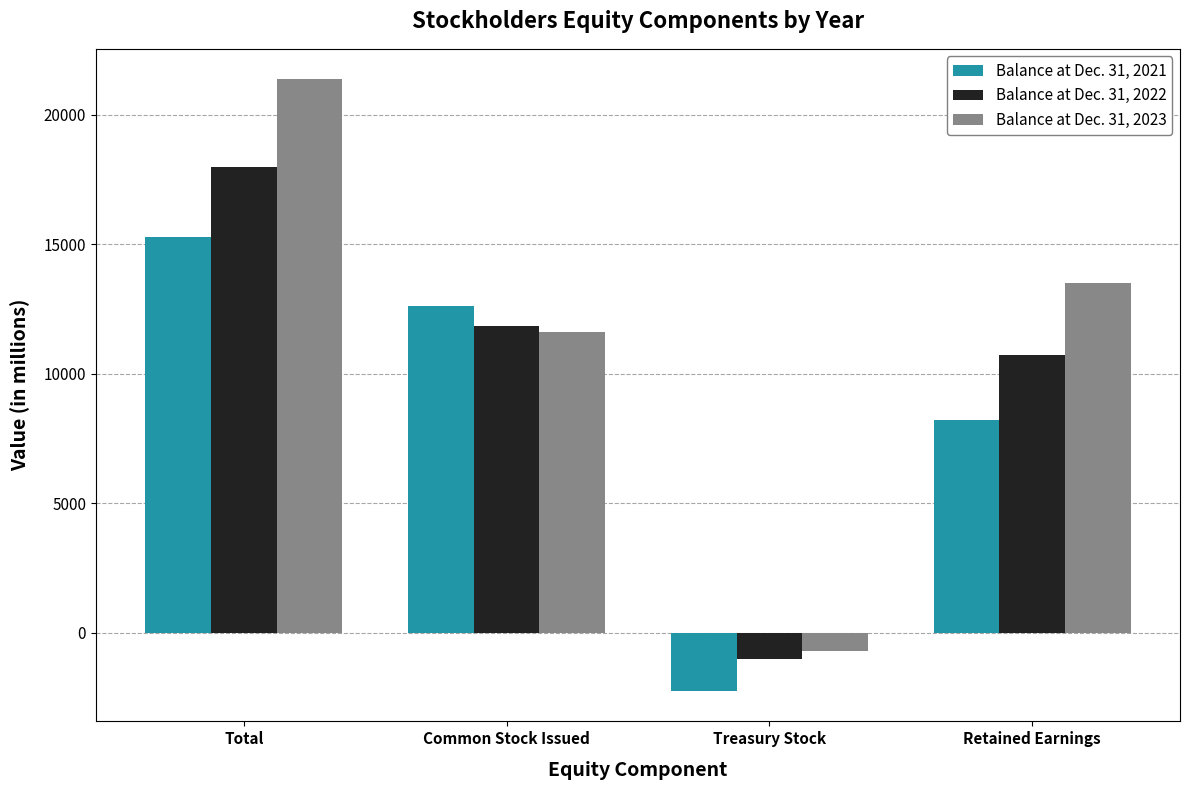

Reading right to left, list all the values displayed in this chart.

Balance at Dec. 31, 2021: Retained Earnings=8199	Treasury Stock=-2233	Common Stock Issued=12608	Total=15286
Balance at Dec. 31, 2022: Retained Earnings=10719	Treasury Stock=-1016	Common Stock Issued=11837	Total=17989
Balance at Dec. 31, 2023: Retained Earnings=13497	Treasury Stock=-678	Common Stock Issued=11624	Total=21359